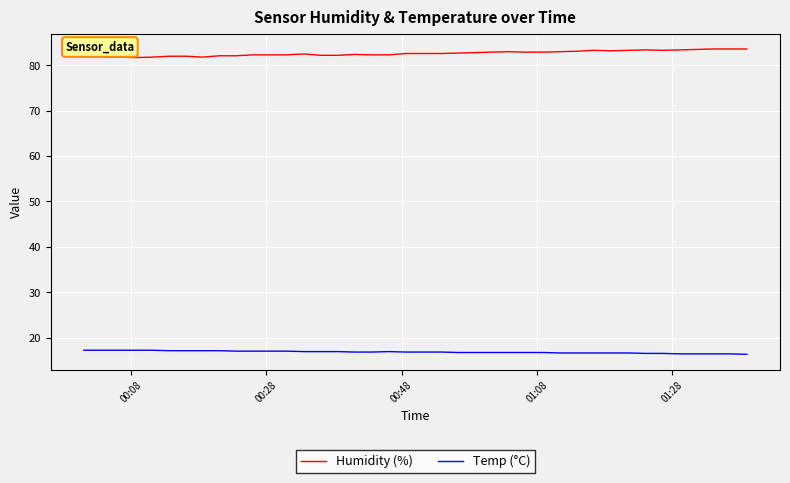

What is the difference between the maximum and minimum values in the Humidity (%) series?

1.9